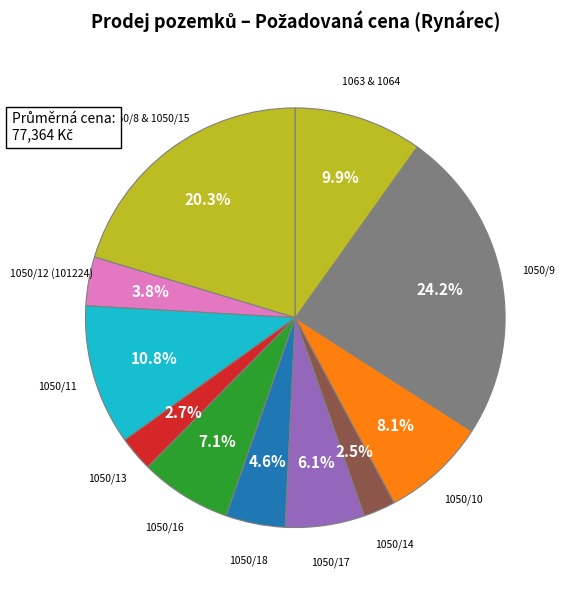

Approximately how many times larger is the value at 1050/17 compared to 1050/12 (101224)?

1.6